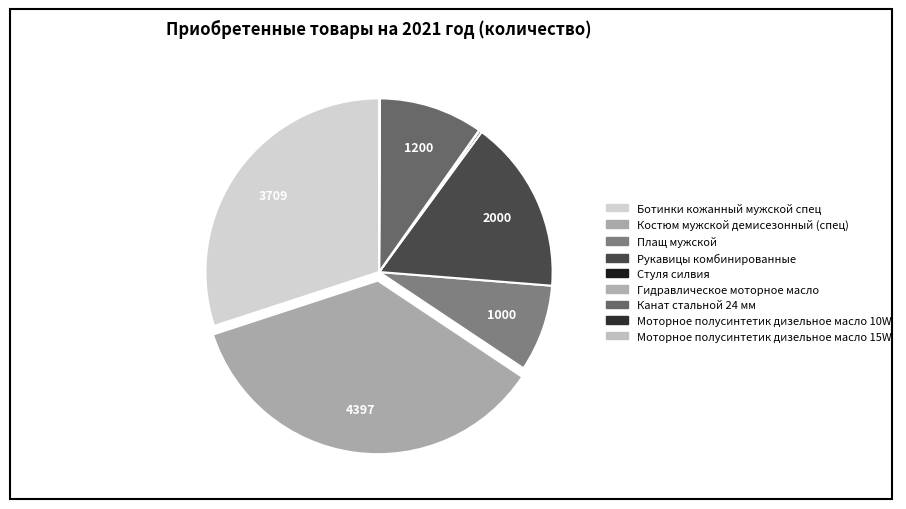

What percentage is the Рукавицы комбинированные slice, to the nearest percent?

16%